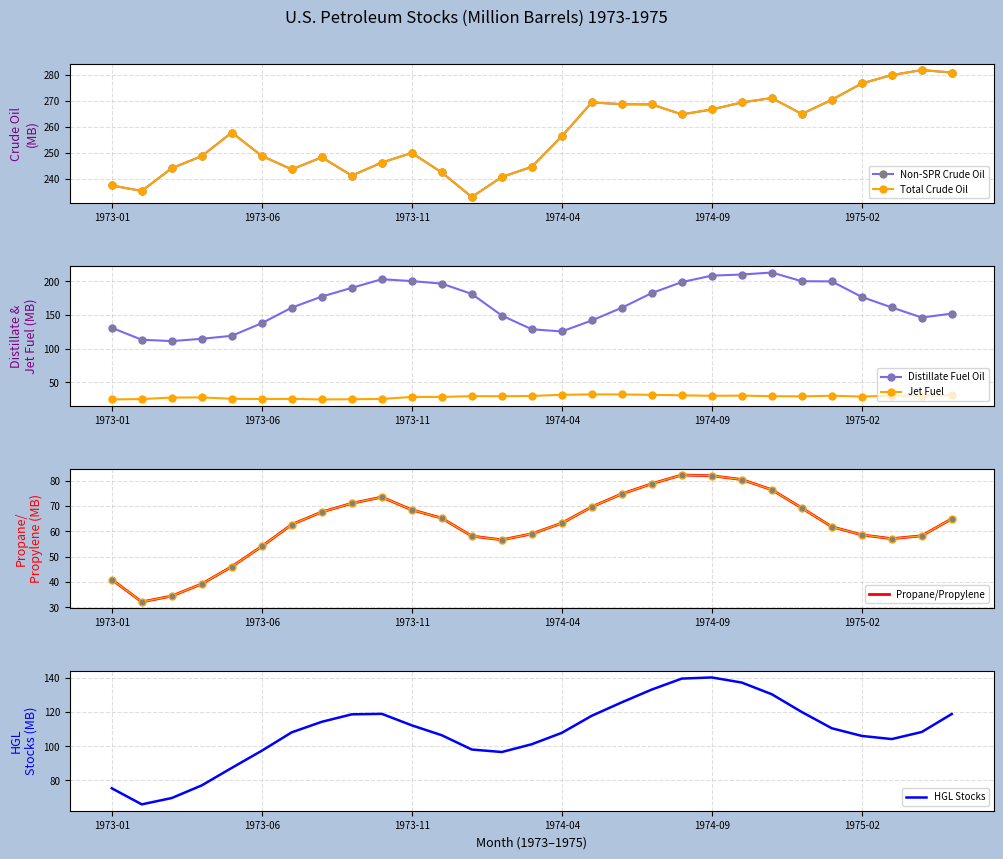

True or false: Propane/Propylene has a value of 58.6 at 1975-02.

True